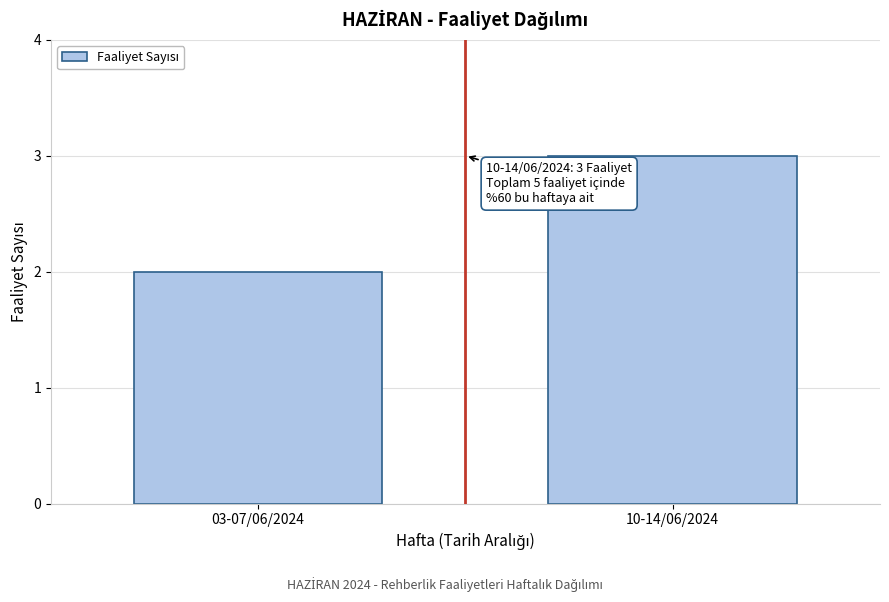

Reading left to right, list all the values displayed in this chart.

03-07/06/2024=2	10-14/06/2024=3